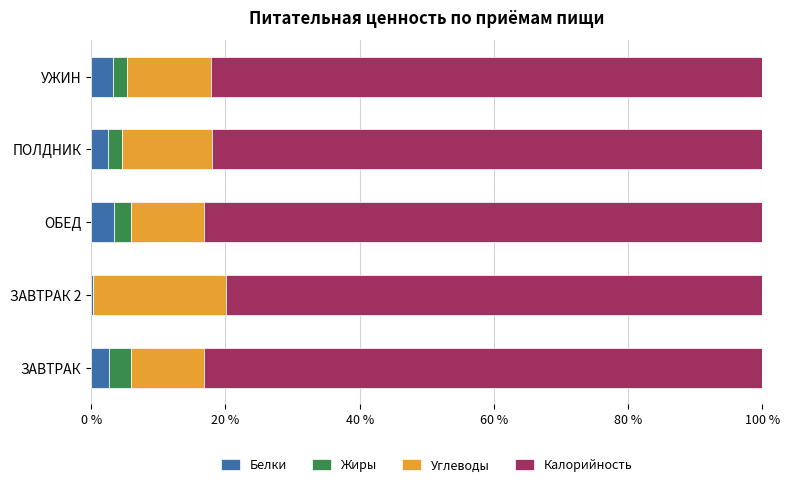

What is the maximum value for Белки?

3.5